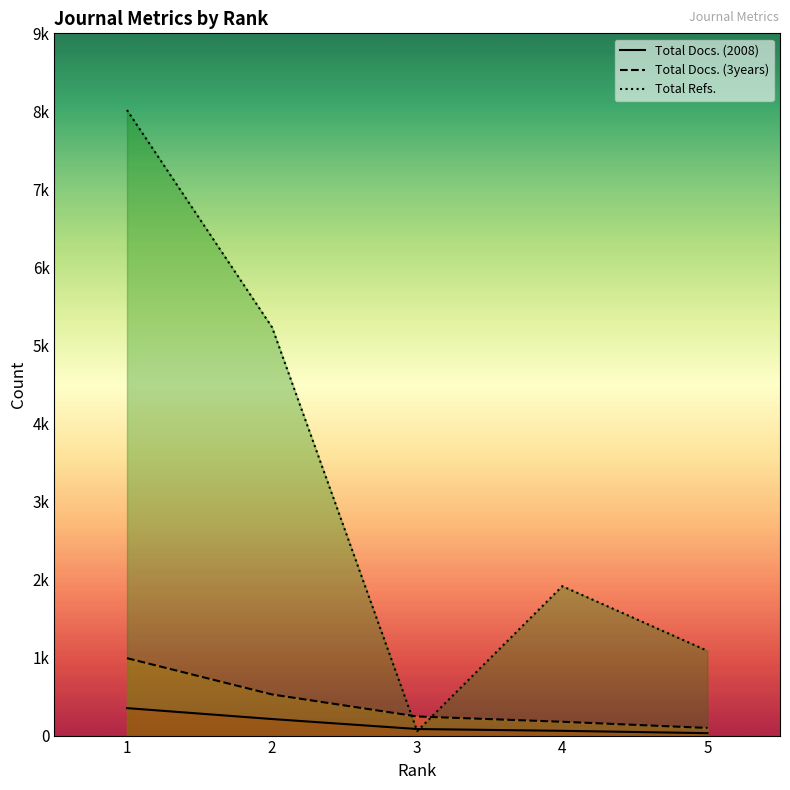

Does the chart have visible grid lines?

No